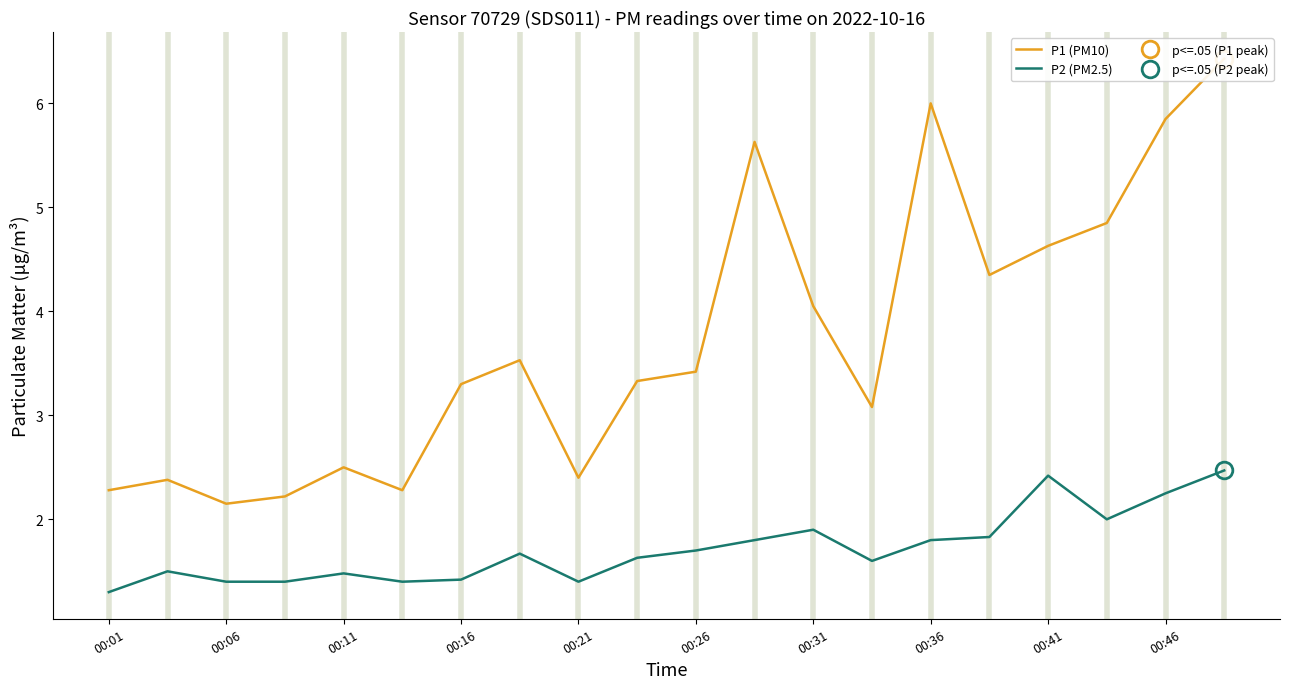

What is the average value of the P2 (PM2.5) series?

1.7